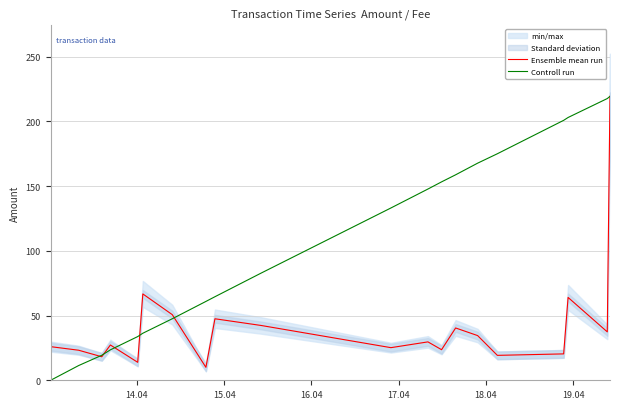

What is the minimum value for Ensemble mean run?

10.0